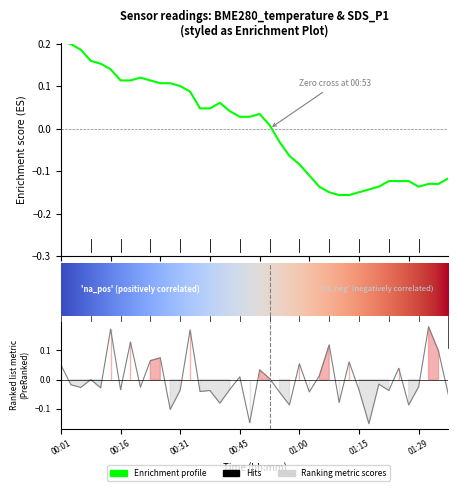

What is the total value across all series at 01:12?

-0.1